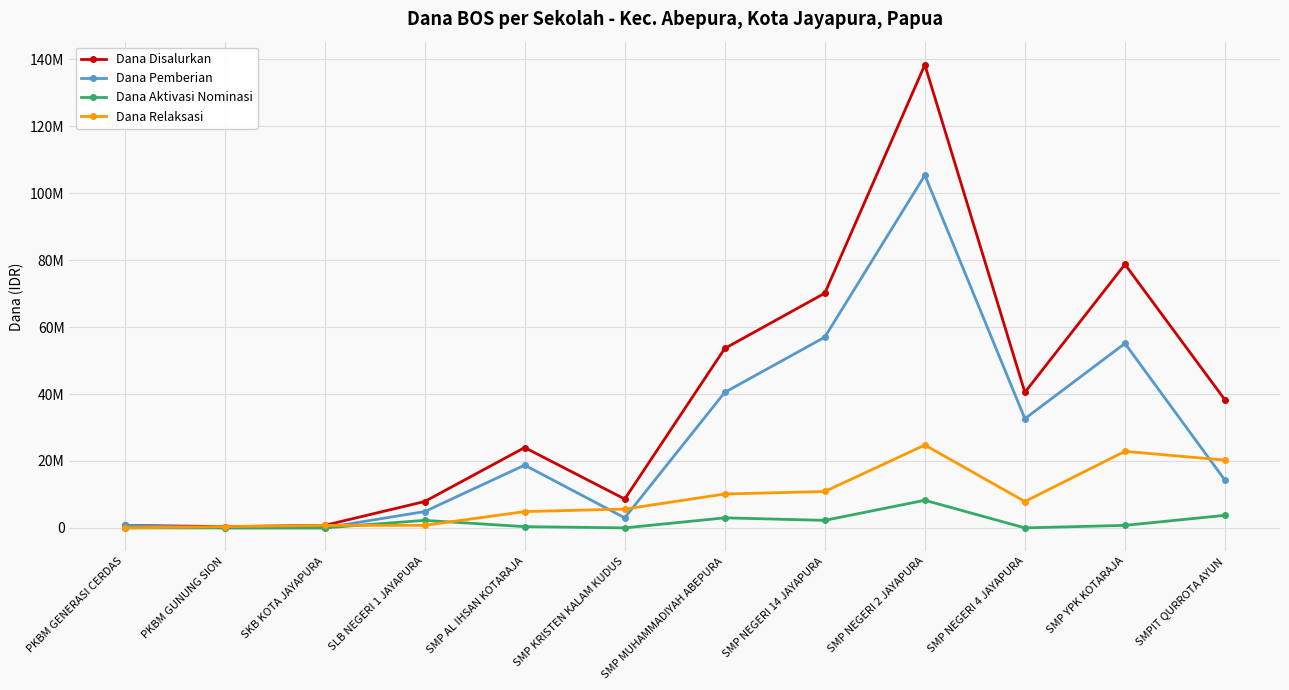

What is the maximum value for Dana Pemberian?

105375000